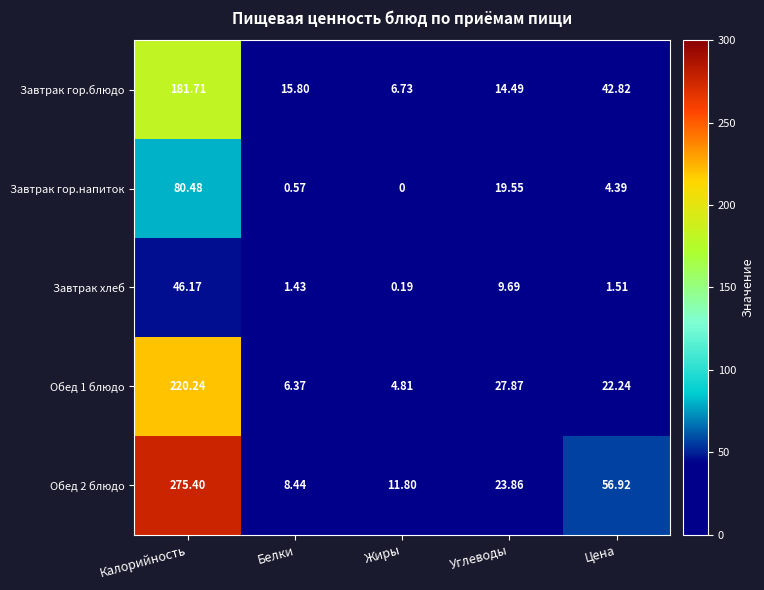

At which label does Обед 1 блюдо first exceed 22?

Калорийность